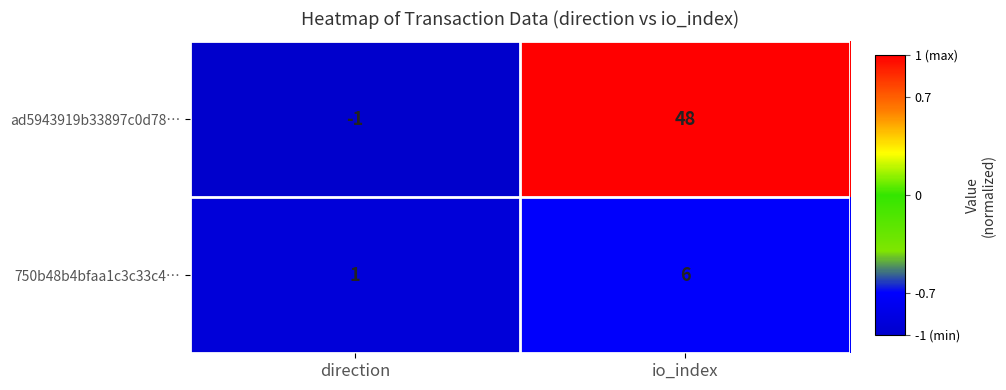

List the series in order of their overall mean, highest first.

ad5943919b33897c0d78…, 750b48b4bfaa1c3c33c4…